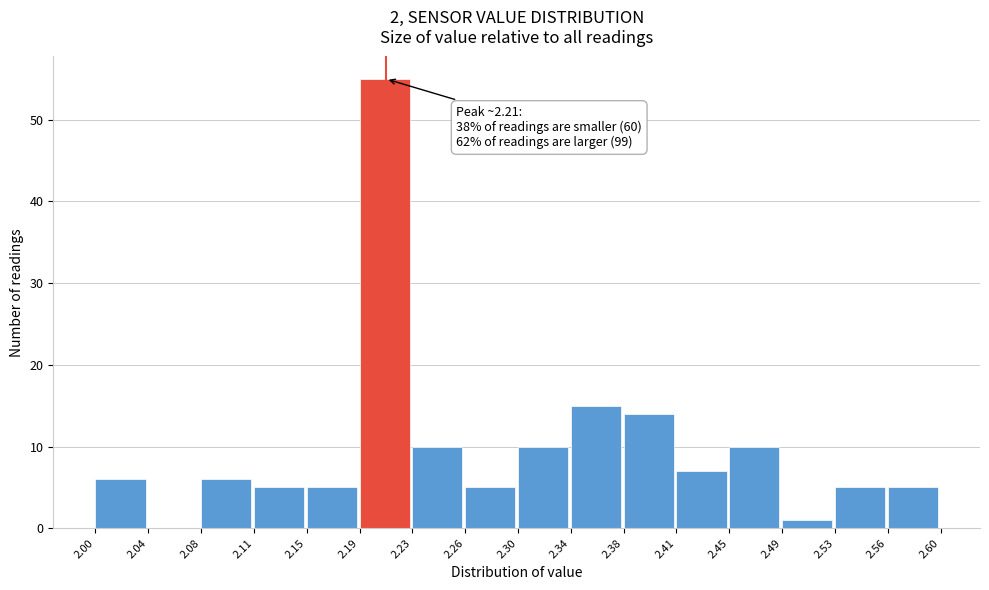

Over which range of the x-axis is the bar tallest?

2.19 to 2.23